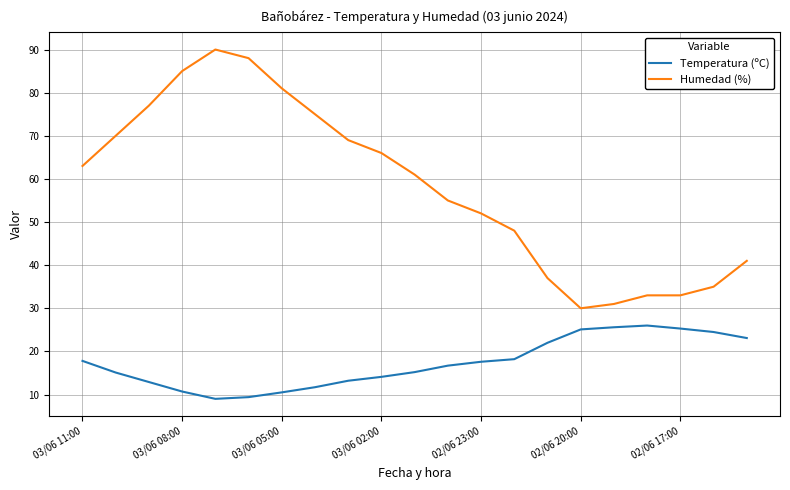

Which series has the largest total across all categories?

Humedad (%)